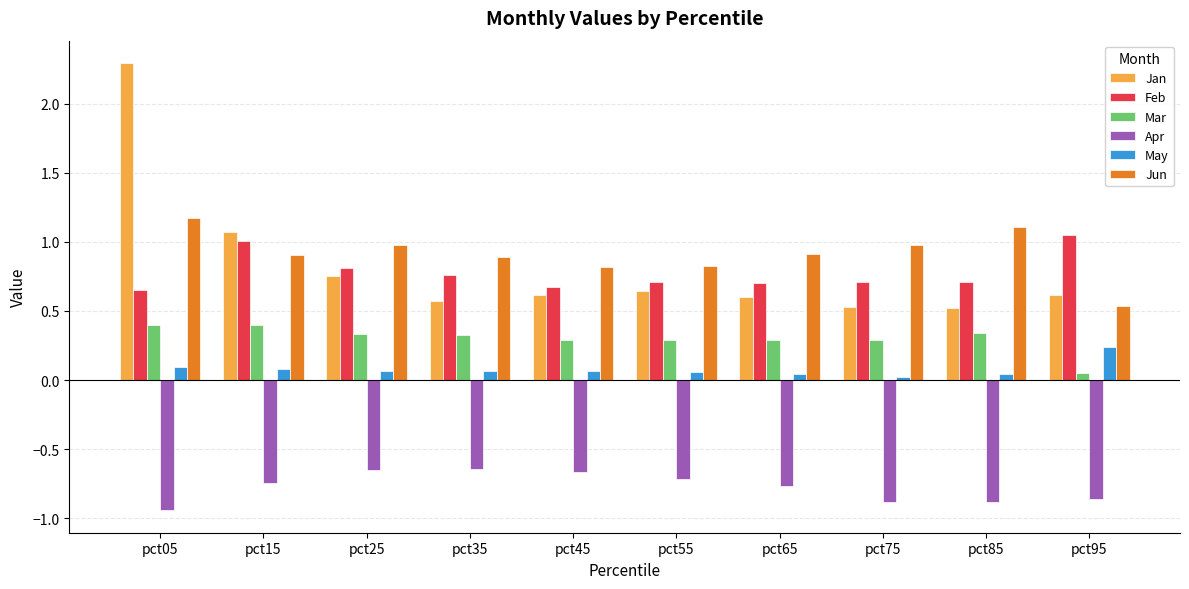

At pct75, list the series in order from largest to smallest.

Jun, Feb, Jan, Mar, May, Apr